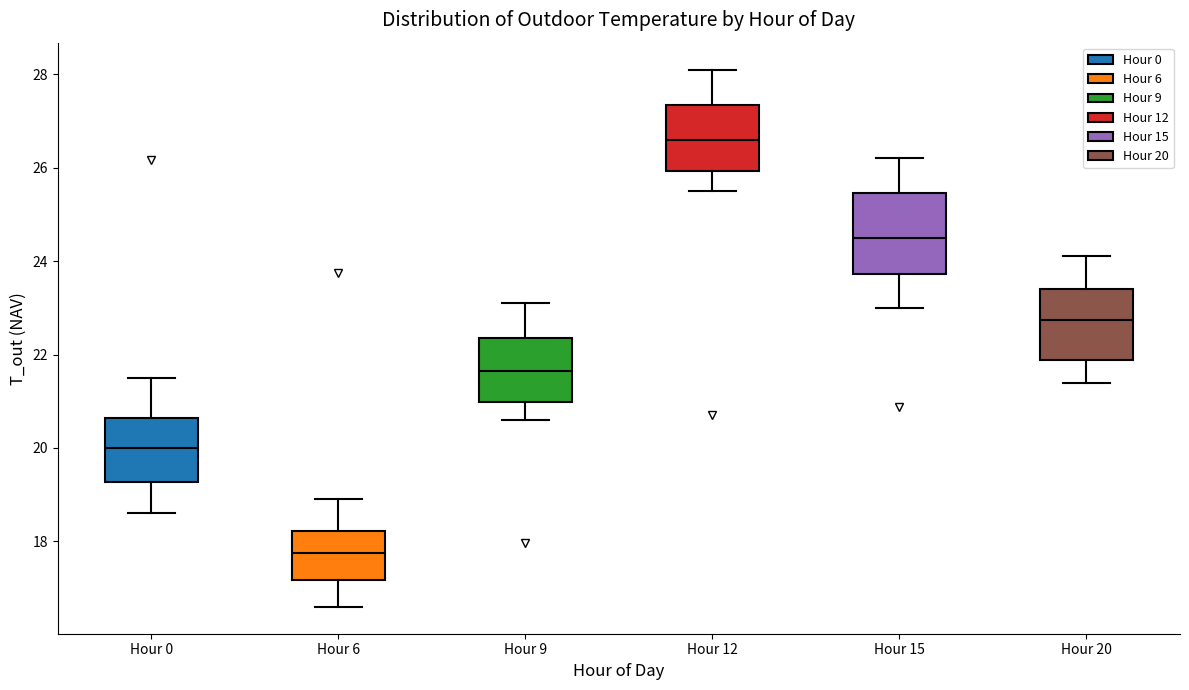

Where is the lower edge of the box for Hour 6 on the y-axis? The values are not printed on the chart, so give them approximately, as read against the axis.

17.2